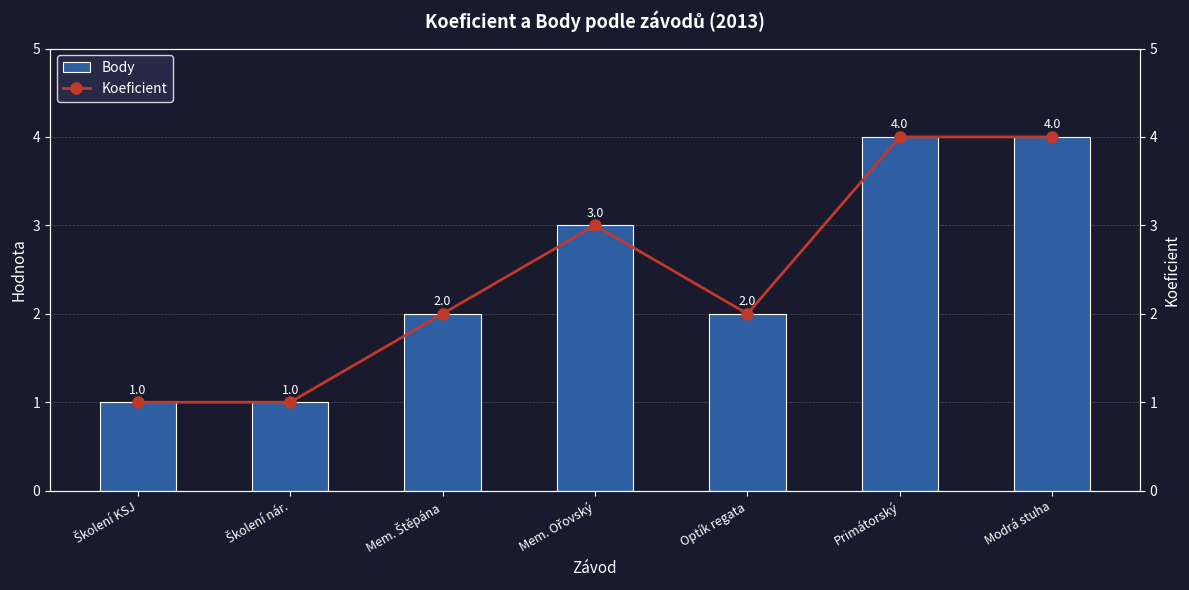

How many data points in Body are above 2?

3